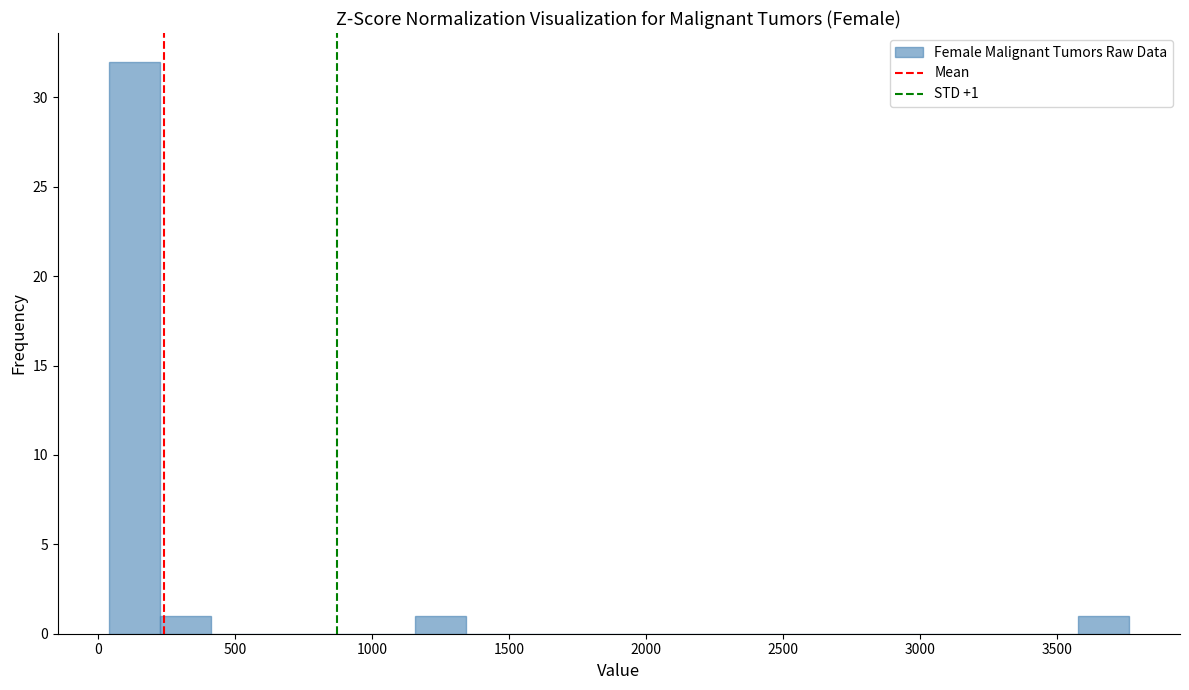

Read against the x-axis, roughly where is the centre of the tallest bar?

150